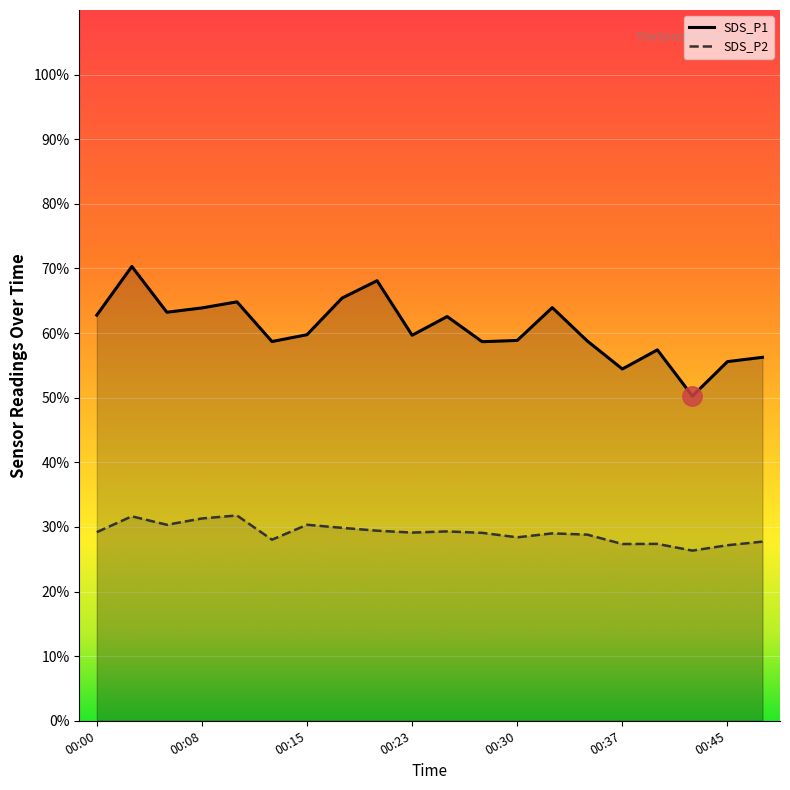

What is the difference between the second highest and minimum values in the SDS_P1 series?

17.9